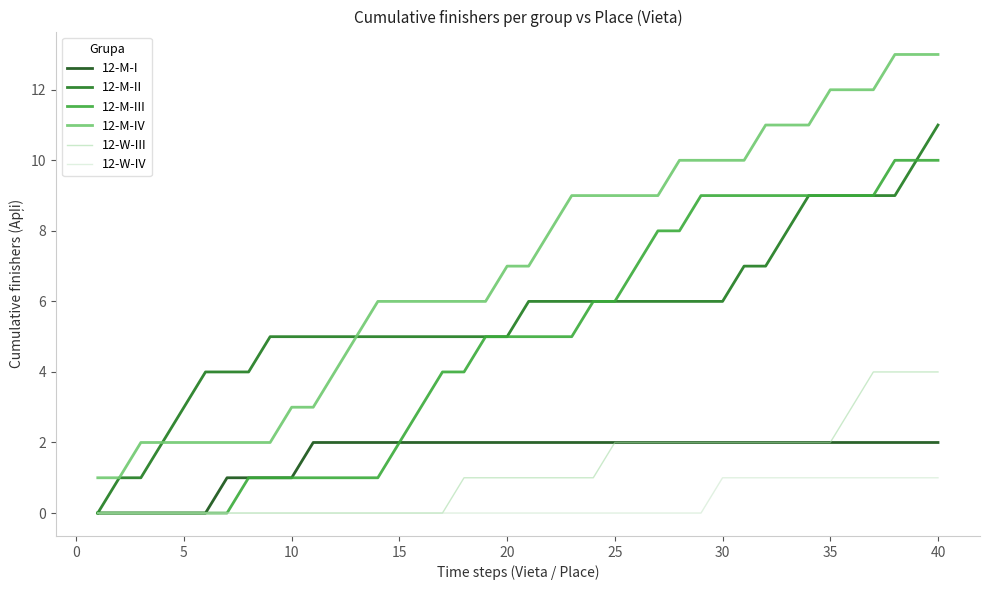

Which series has the largest range (max minus min)?

12-M-IV